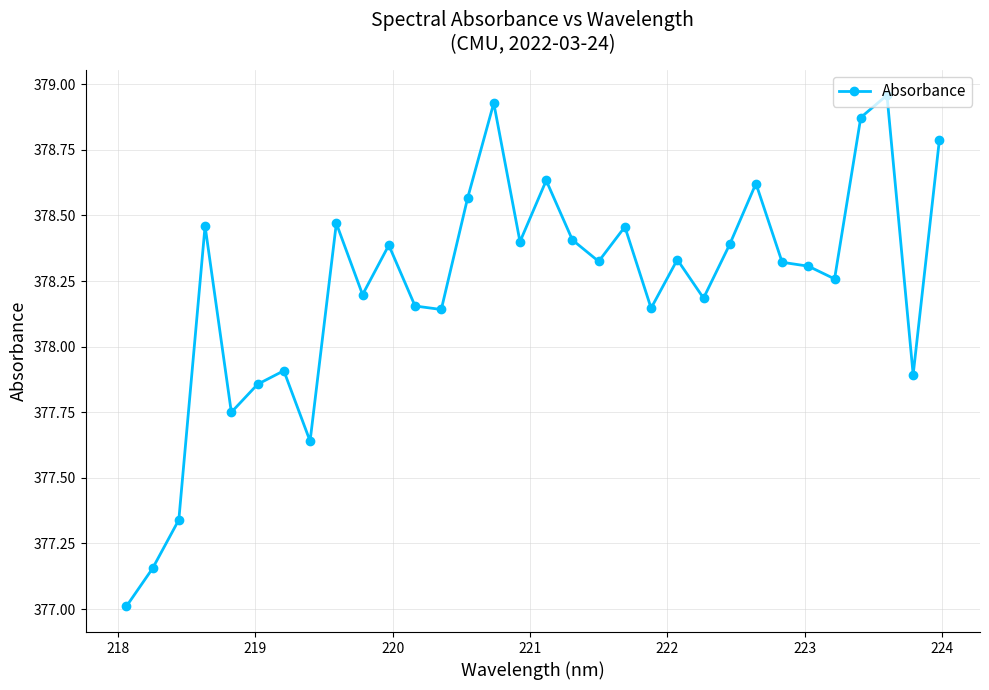

True or false: the data has more than 2 interior local peaks.

True